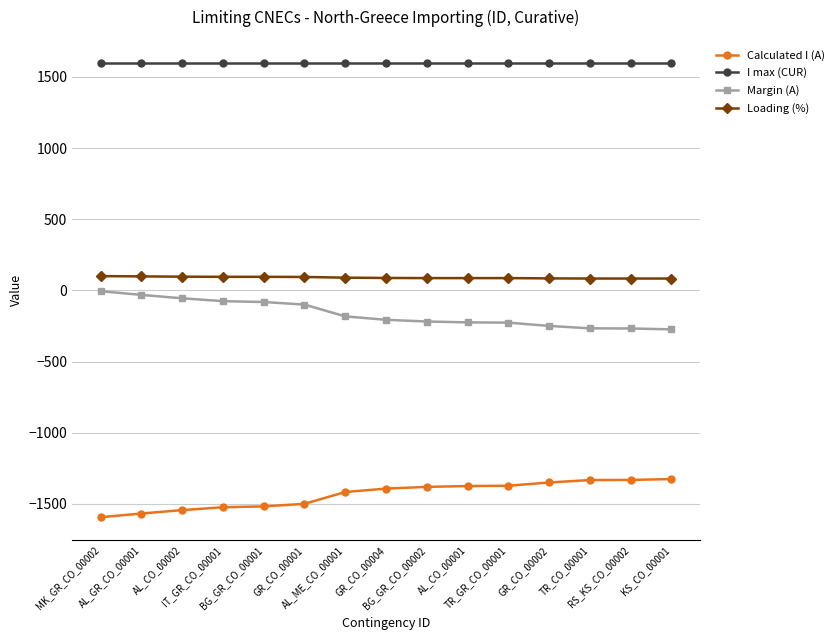

What is the sum of all I max (CUR) values?

24000